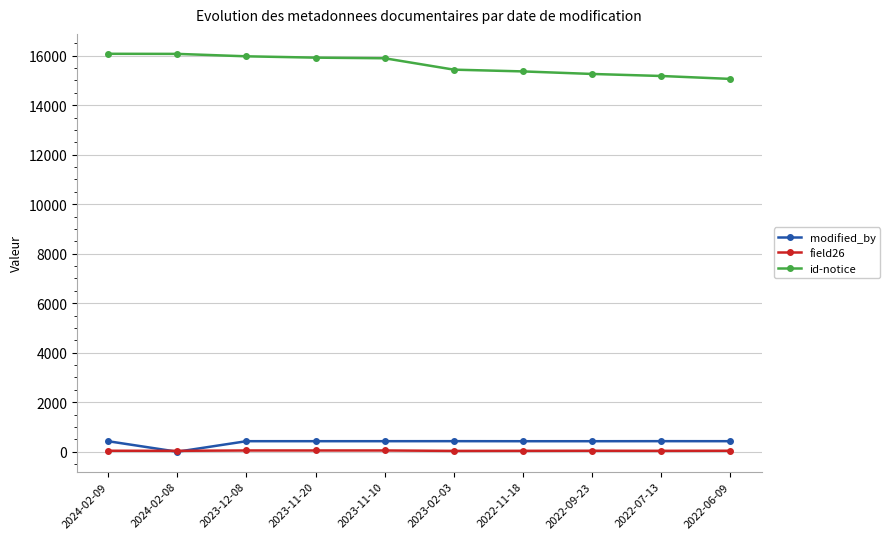

Which series ends up on top after the final intersection of field26 and modified_by?

modified_by